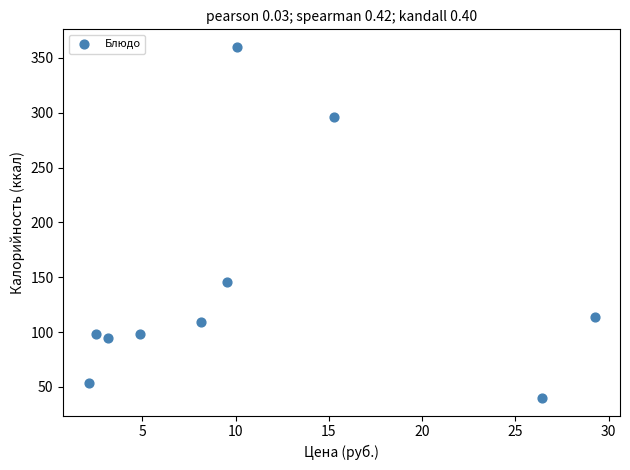

What Y value in the scatter plot is closest to 200?

146